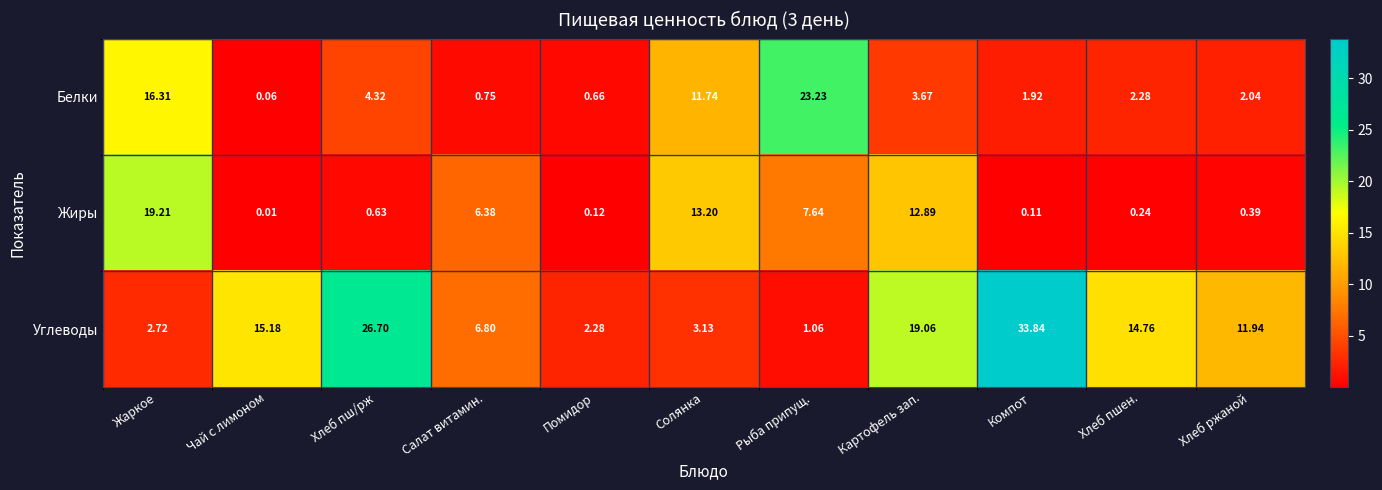

Which category has the highest value across all series?

Компот